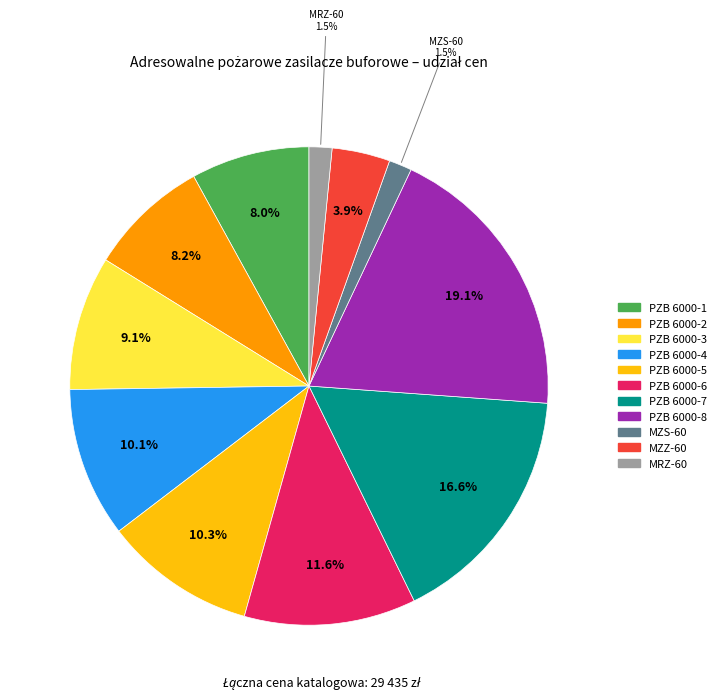

The PZB 6000-8 slice represents 10% of the pie. True or false?

False